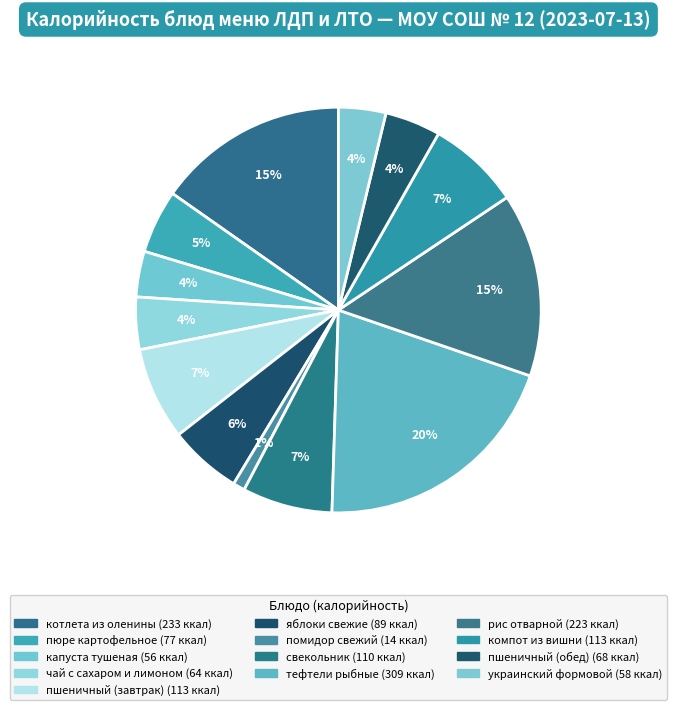

Combined, what portion of the pie is рис отварной and свекольник?

21.8%